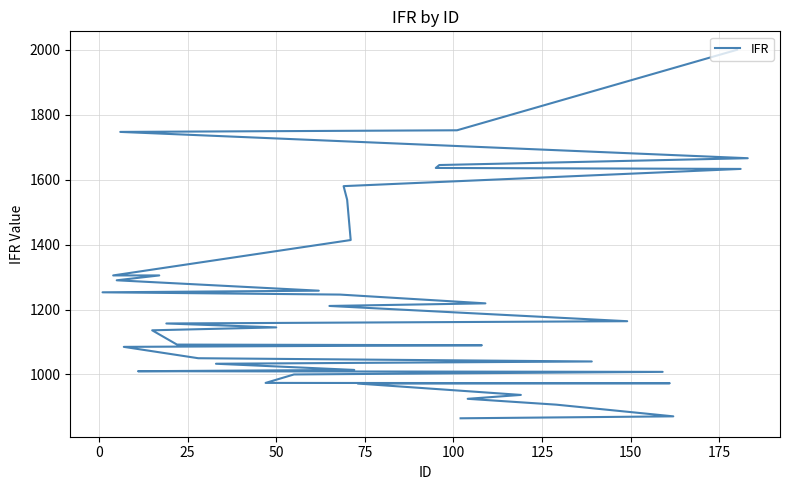

Does the chart have visible grid lines?

Yes